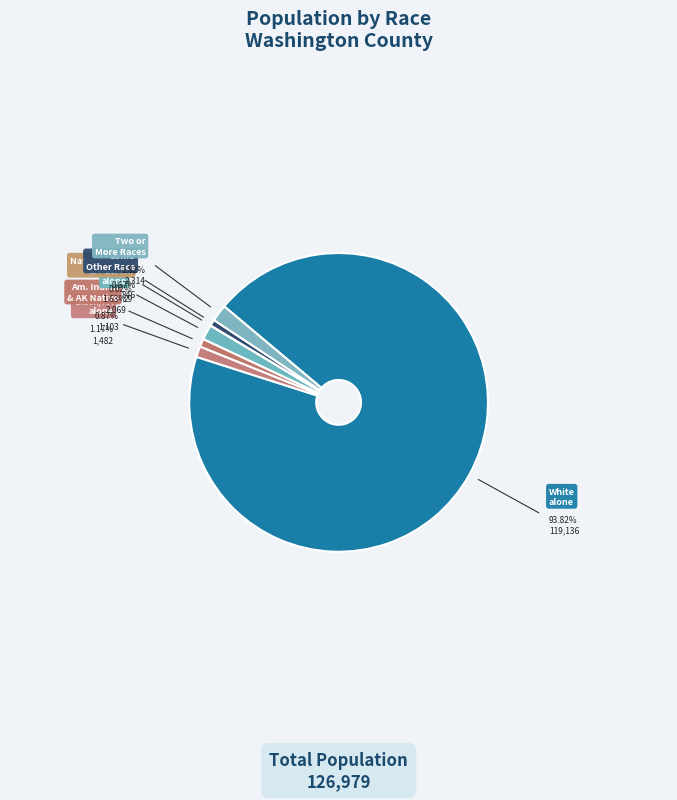

What is the largest slice in the pie chart?

White alone